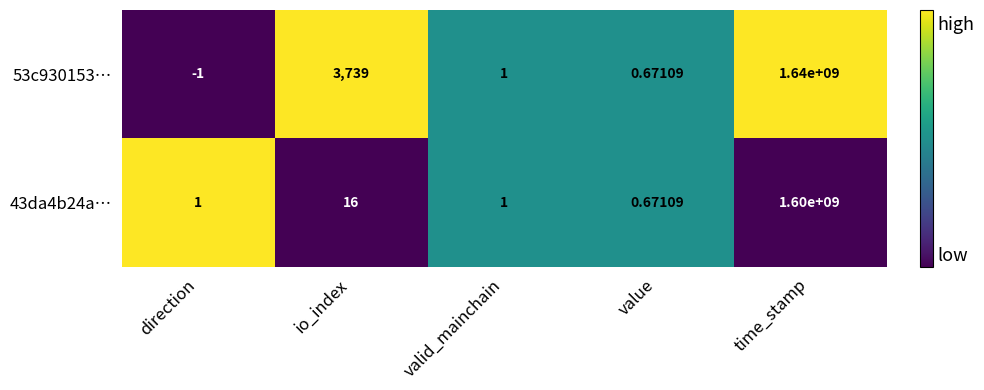

What is the difference between the highest and lowest values at io_index?

3723.0